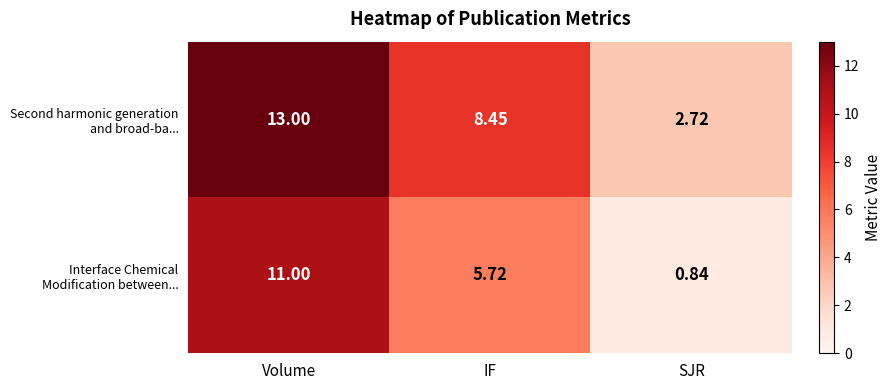

Which category has the lowest value across all series?

SJR